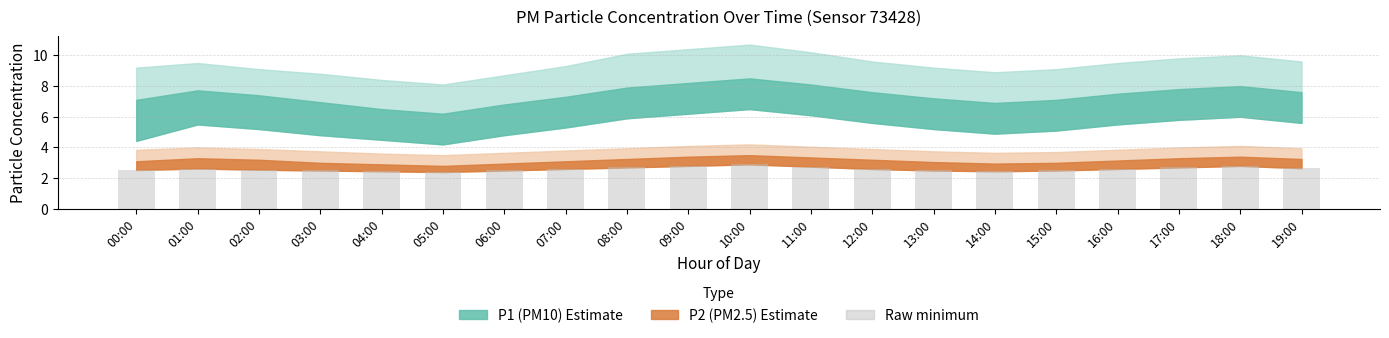

Count the values in the range 2 to 3.

20